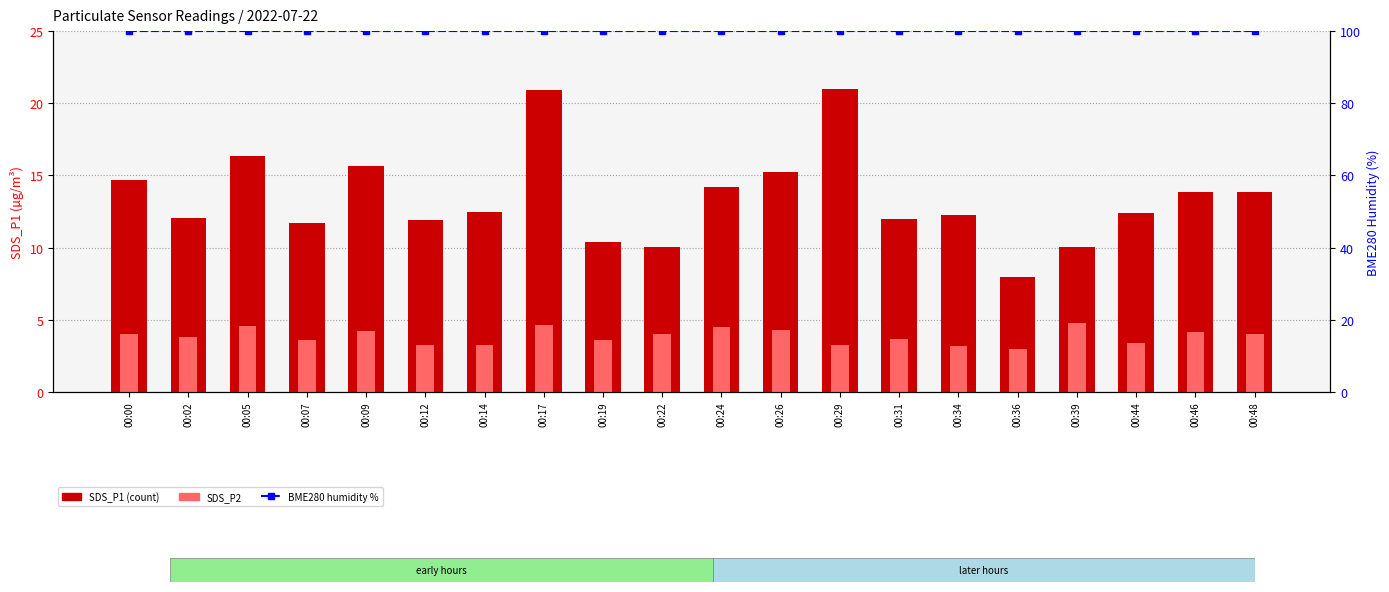

Is it true that SDS_P2 equals 3.6 at 00:19?

True